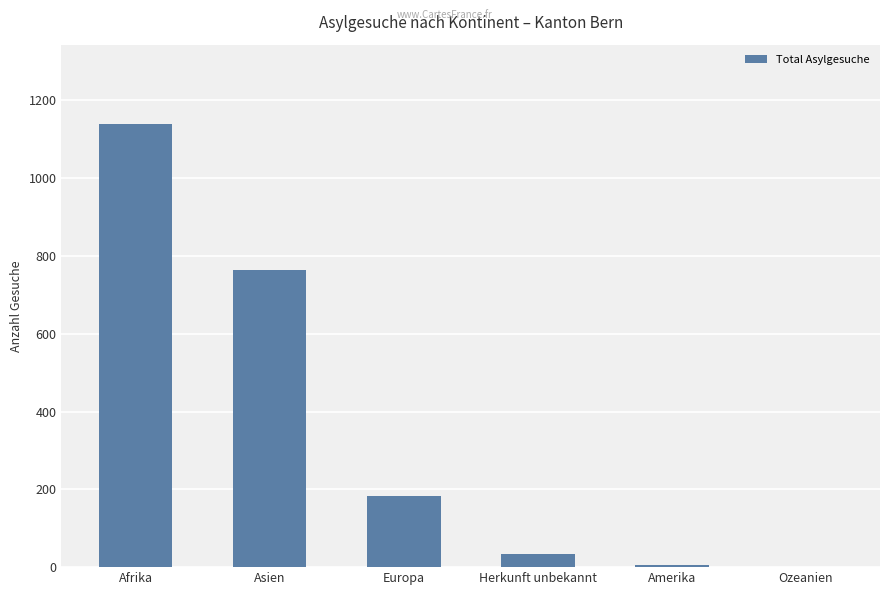

What is the average value?

354